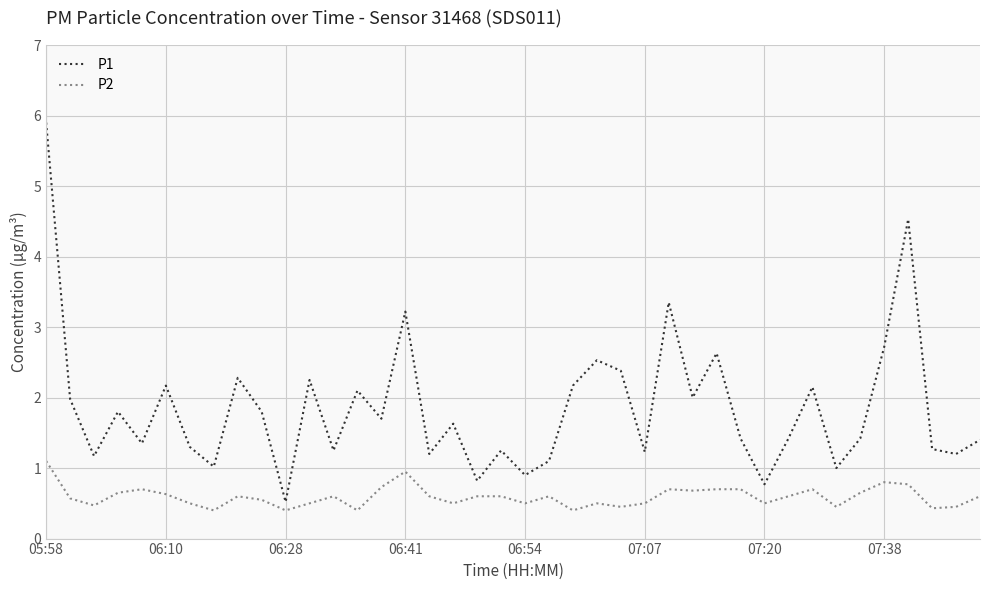

What is the lowest value of the P2 series?

0.4